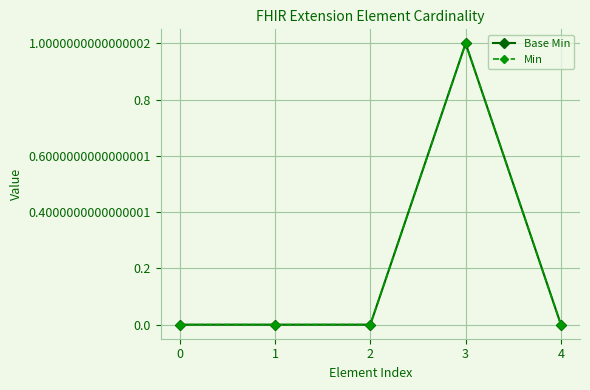

Reading left to right, transcribe all the data shown in this chart.

Base Min: 0	0	0	1	0
Min: 0	0	0	1	0